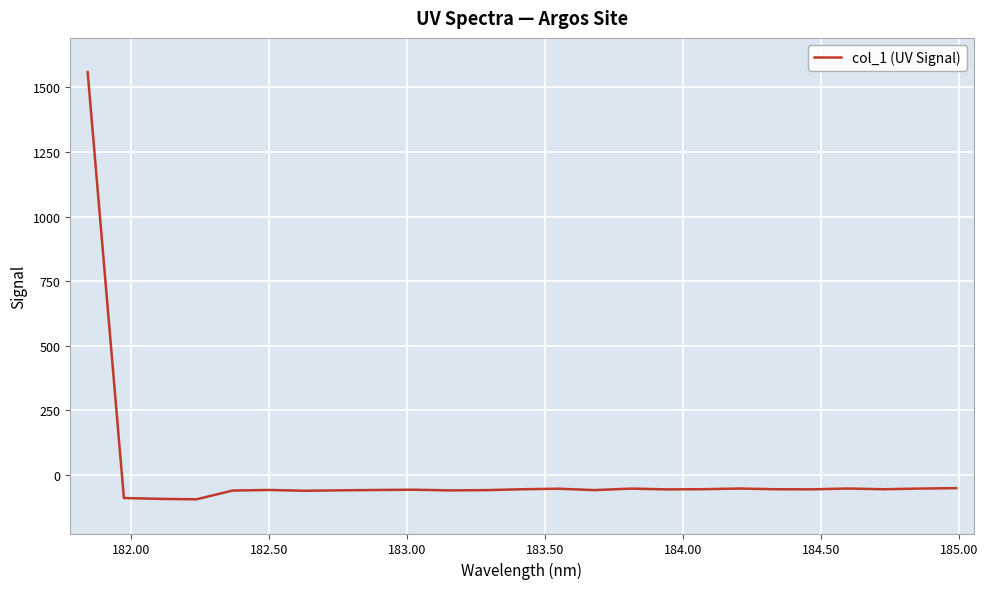

What is the smallest value displayed?

-94.9